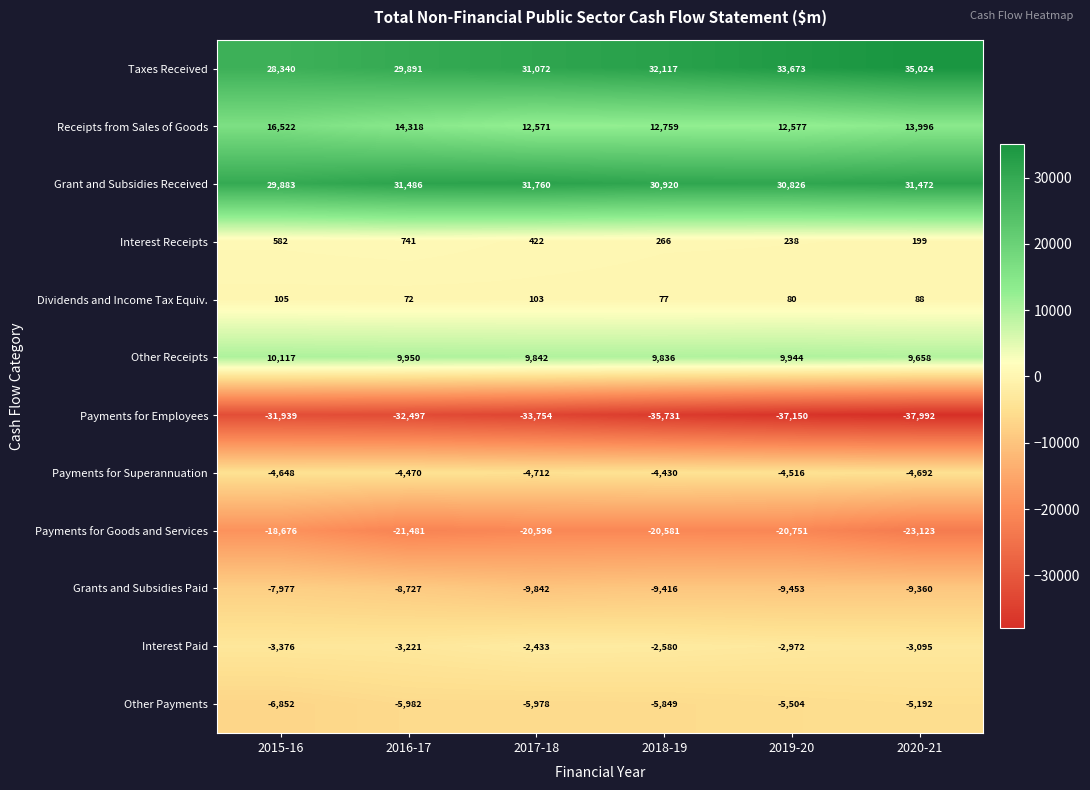

True or false: Other Payments has a value of -3988 at 2017-18.

False